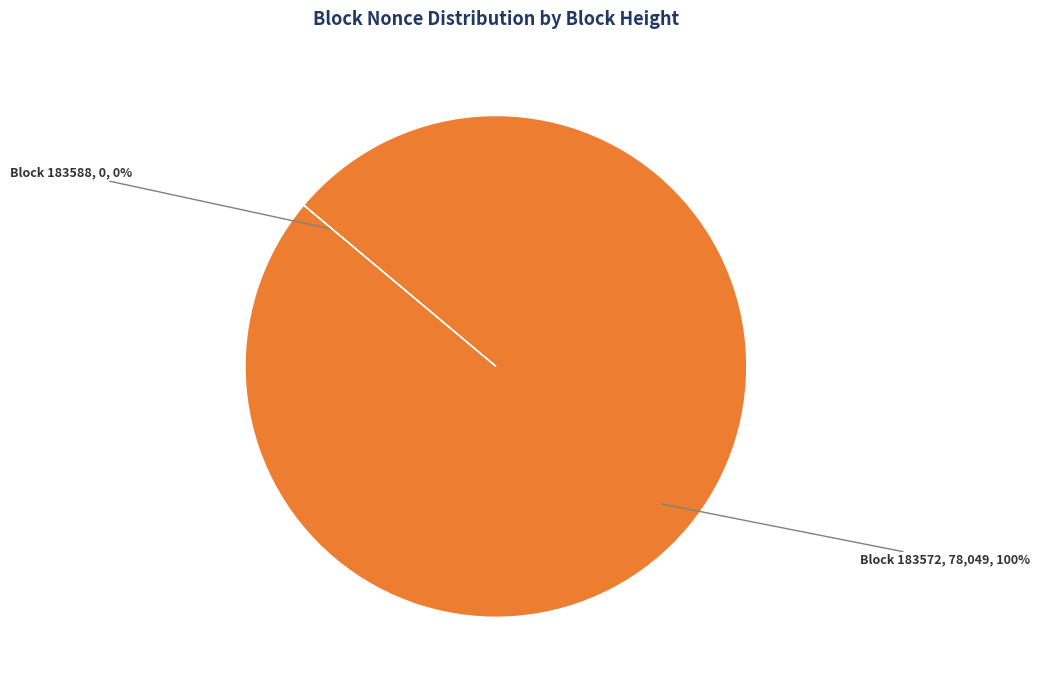

To the nearest percent, what is the difference between the largest and smallest slice percentages?

100%